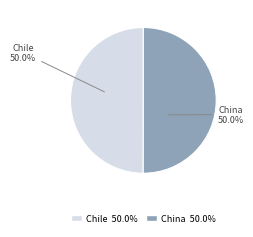

The Chile slice represents 50% of the pie. True or false?

True